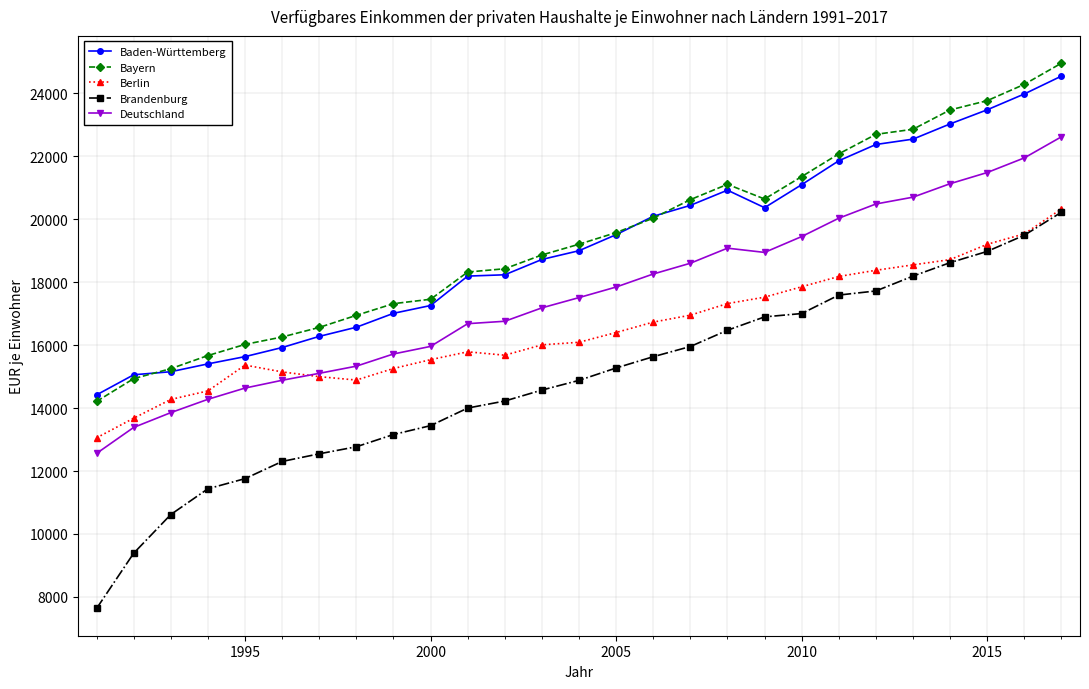

In Berlin, how many points are lower than both neighbors (excluding endpoints)?

2